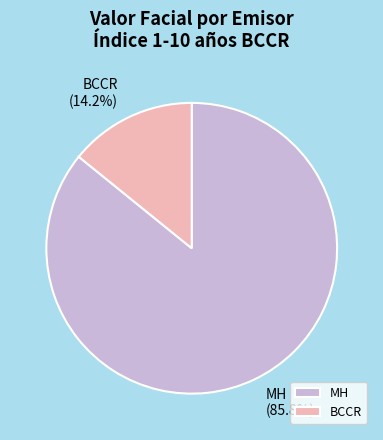

Which has a higher value, BCCR or MH?

MH